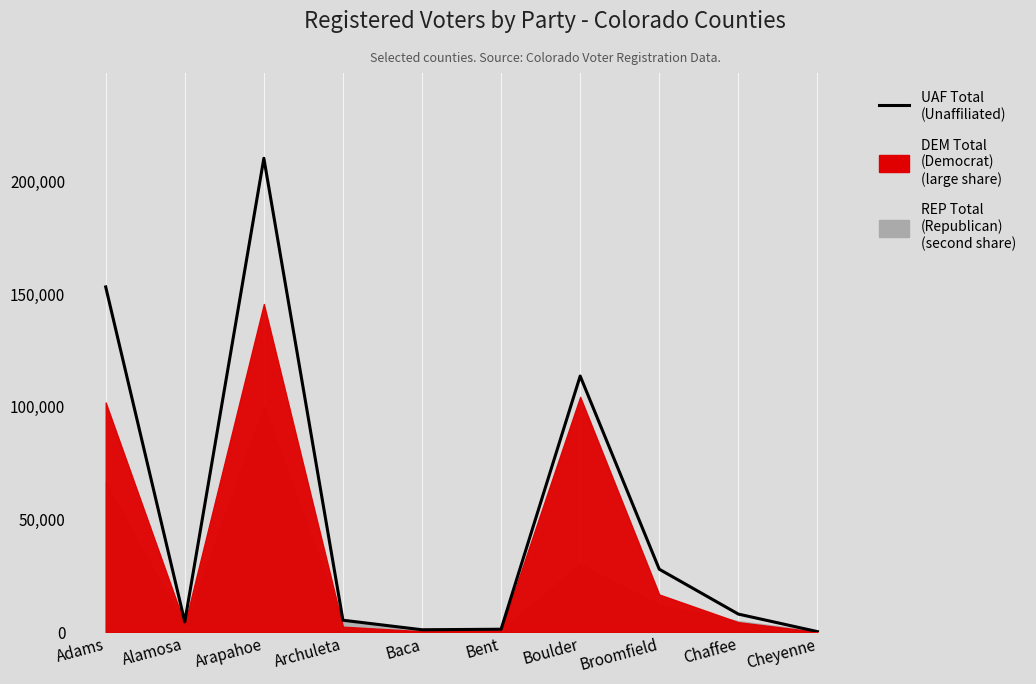

What is the change in value from Broomfield to Cheyenne?

-27705